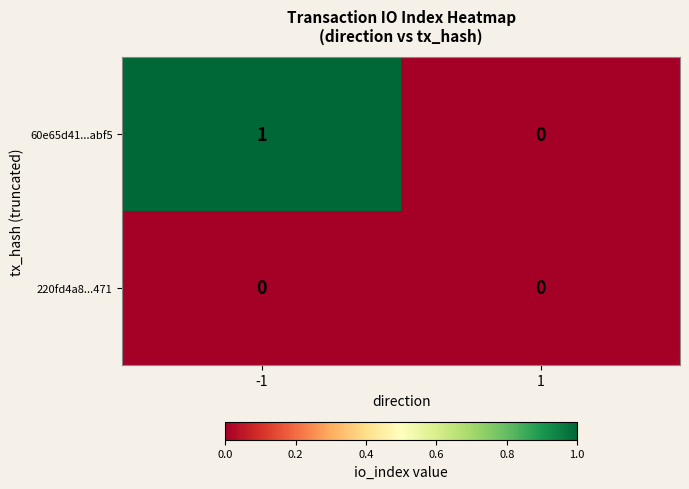

Which series changed the most between -1 and 1?

60e65d41...abf5